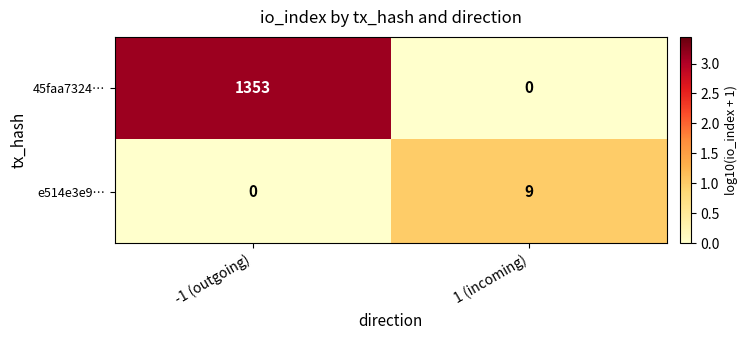

The value of 45faa7324… at 1 (incoming) is 0. True or false?

True